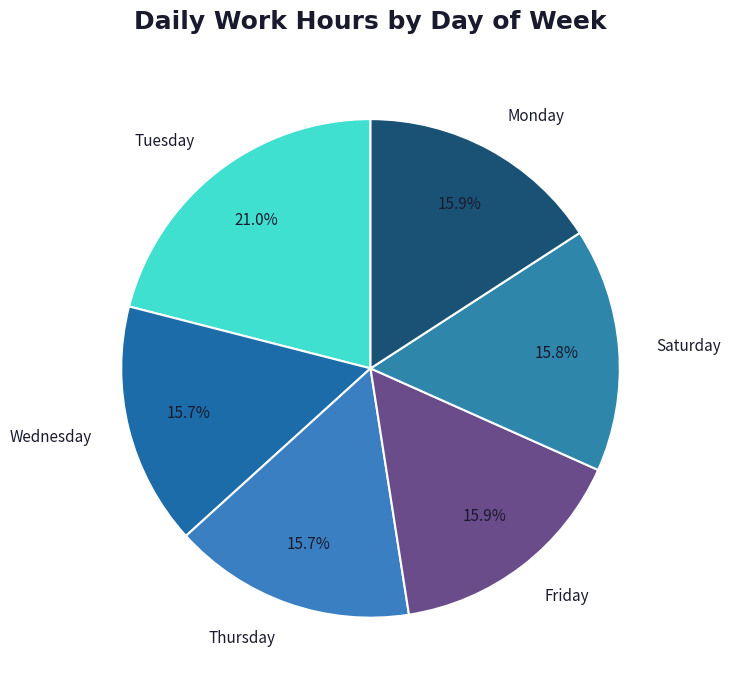

What is the largest slice in the pie chart?

Tuesday